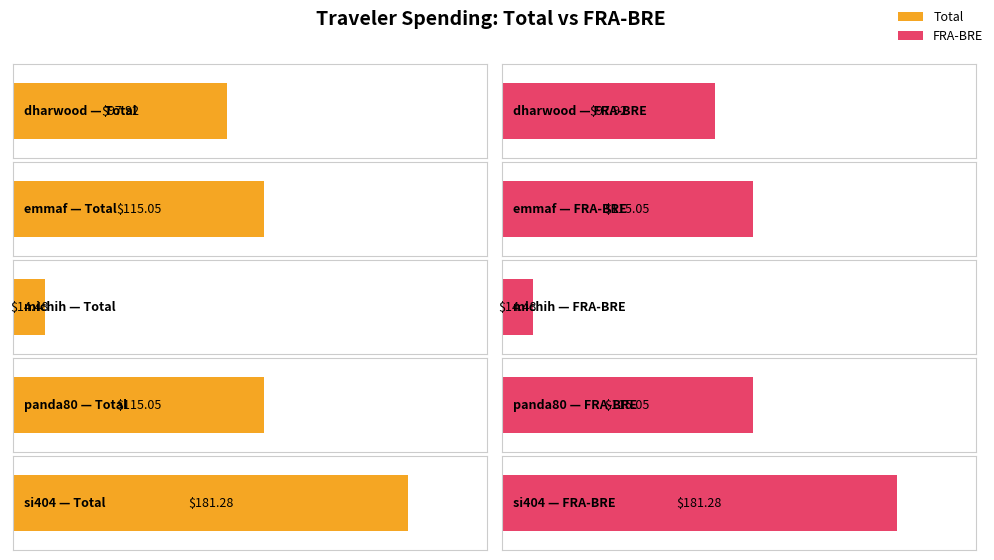

Is the value of Total at michih greater than the value of FRA-BRE at dharwood?

No